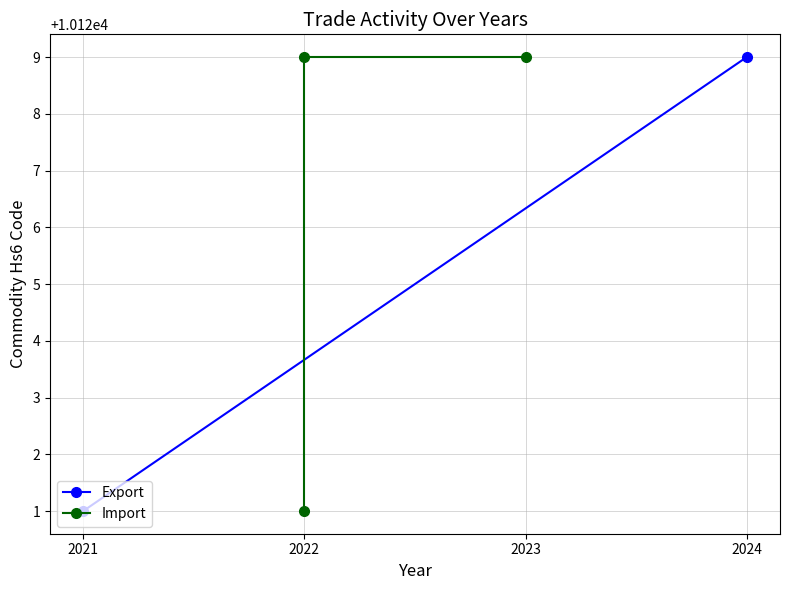

What is the value of the Import point at the 2nd from the left?

10129